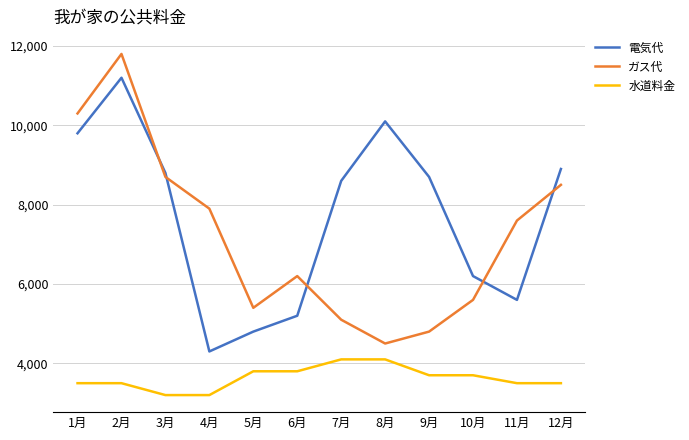

Between 3月 and 4月, which series saw the biggest shift?

電気代